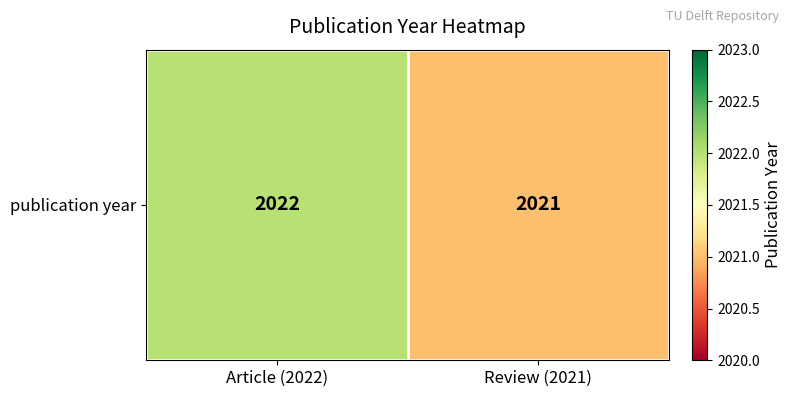

What is the minimum value shown in the chart?

2021